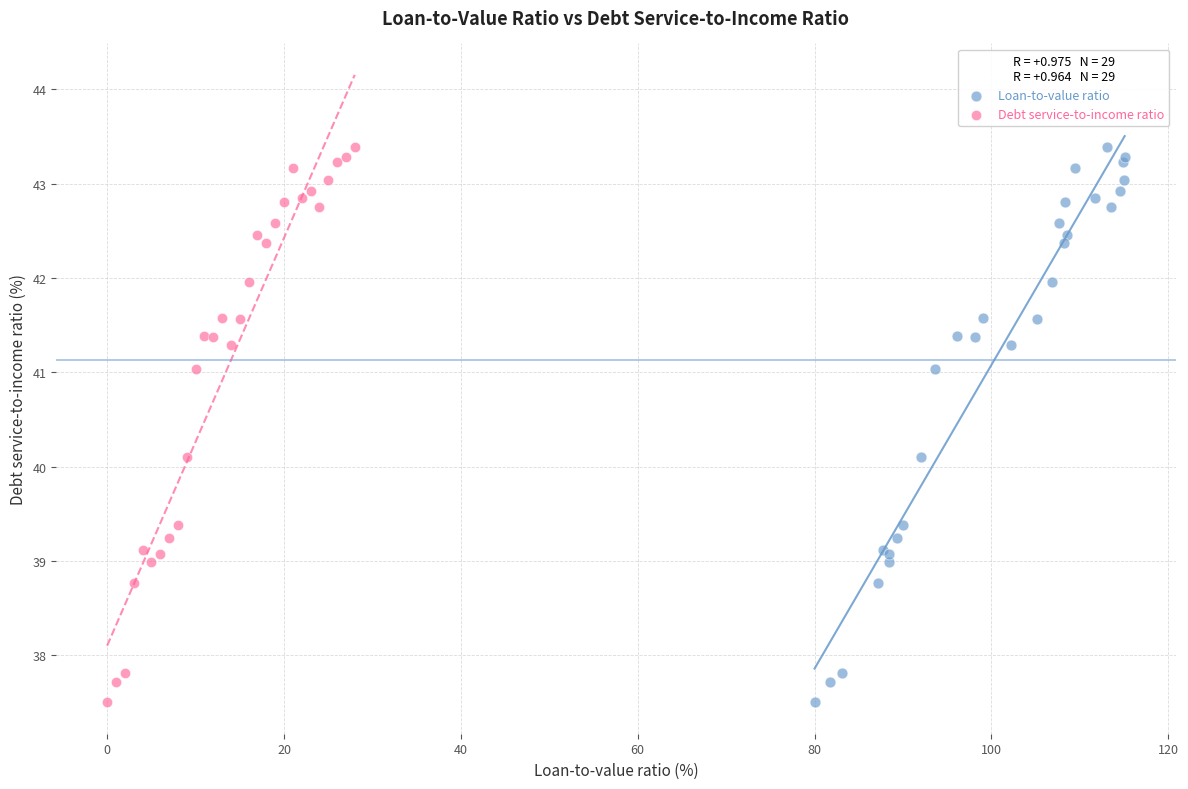

What are all the series names shown in the legend?

Loan-to-value ratio, Debt service-to-income ratio